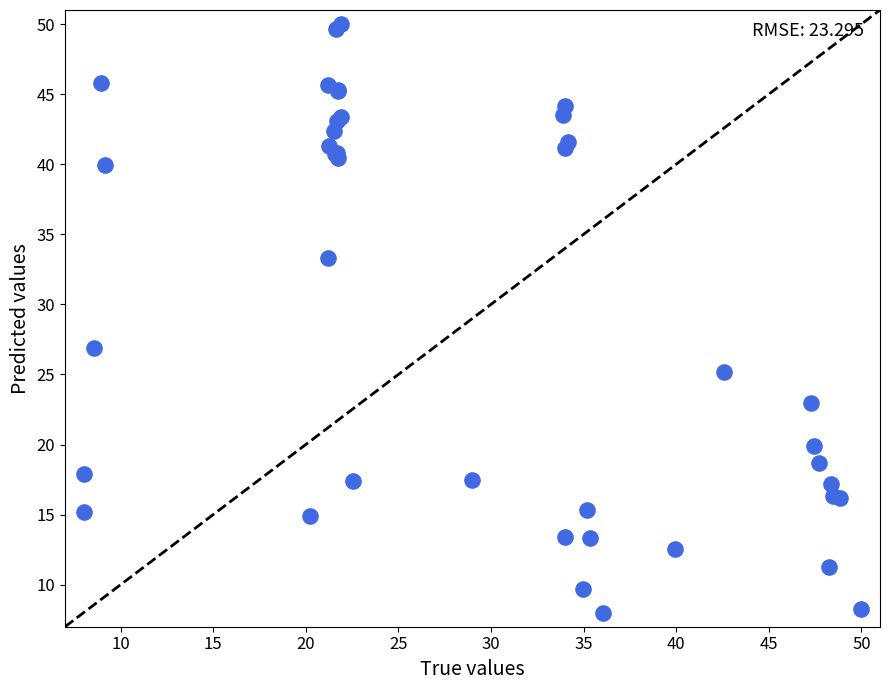

What Y value in the scatter plot is closest to 29?

26.9